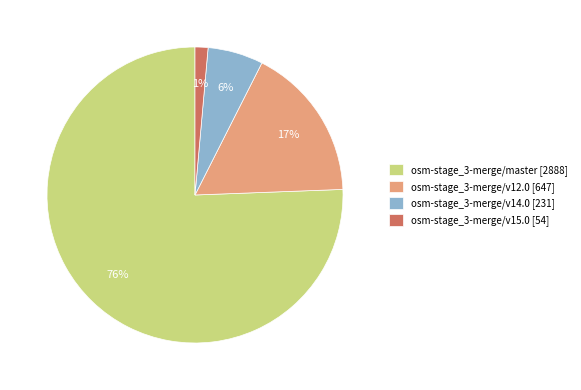

True or false: osm-stage_3-merge/v14.0 accounts for 1% of the total.

False